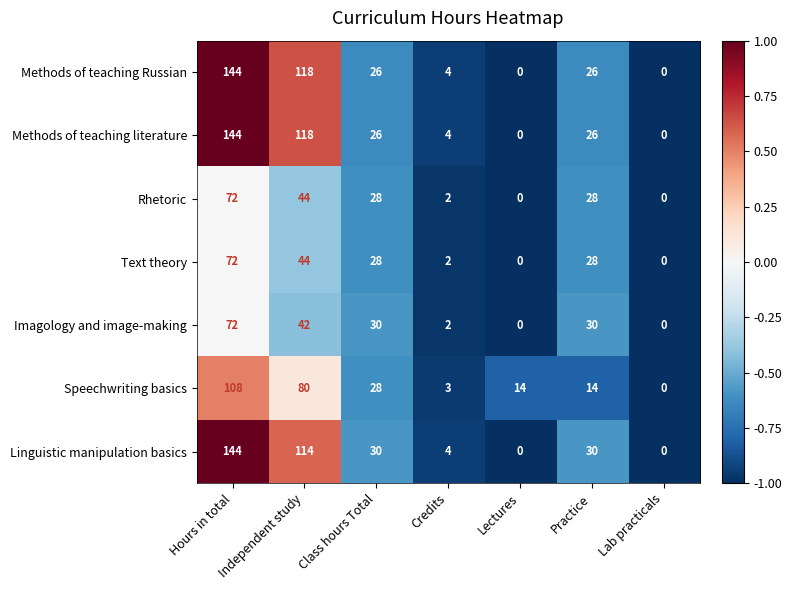

Which category has the highest value across all series?

Hours in total